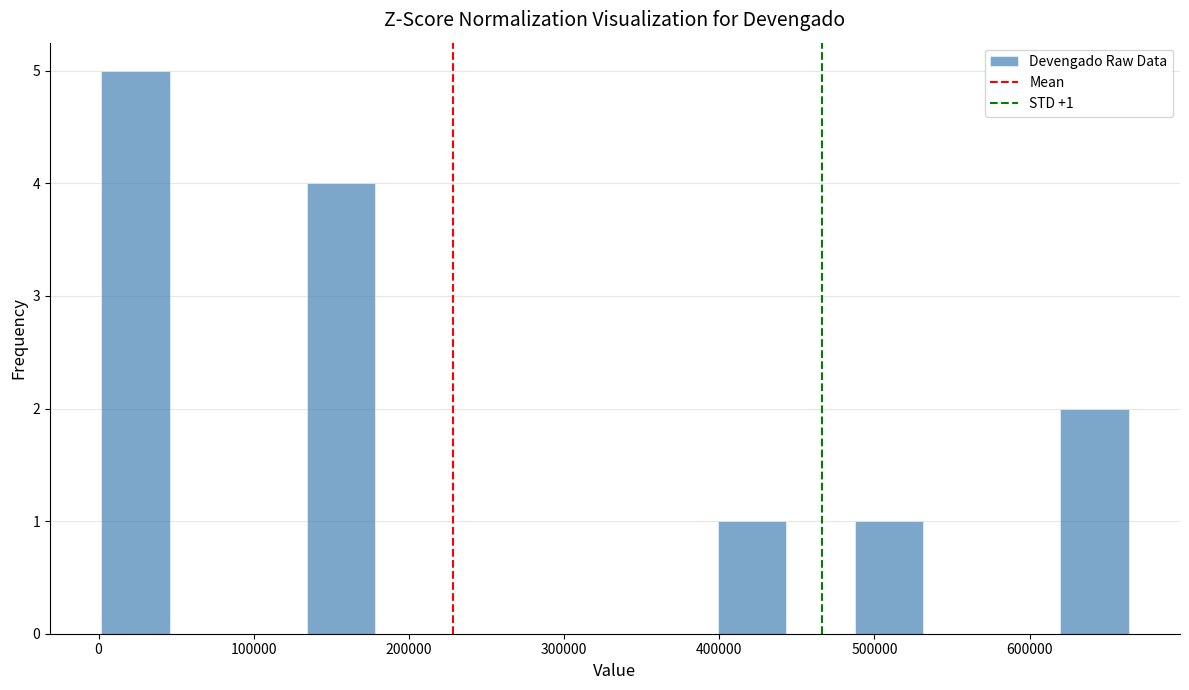

Which range on the x-axis has the tallest bar?

0 to 50000